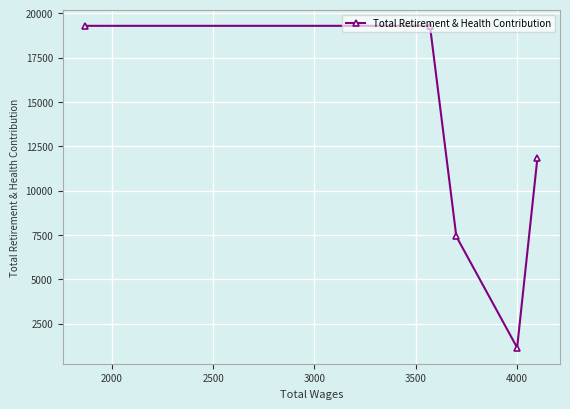

What is the sum of all values?

58988